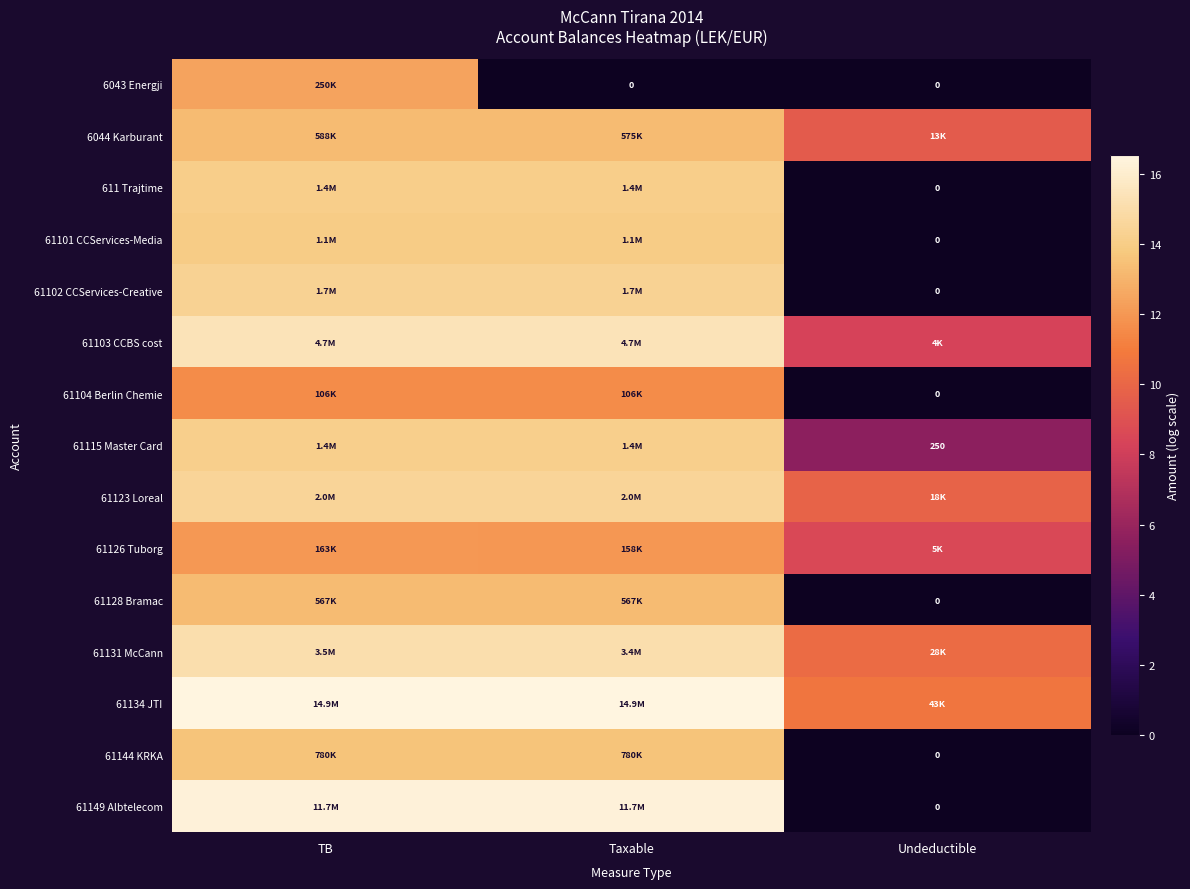

What is the difference between the highest and lowest values at Taxable?

16.5